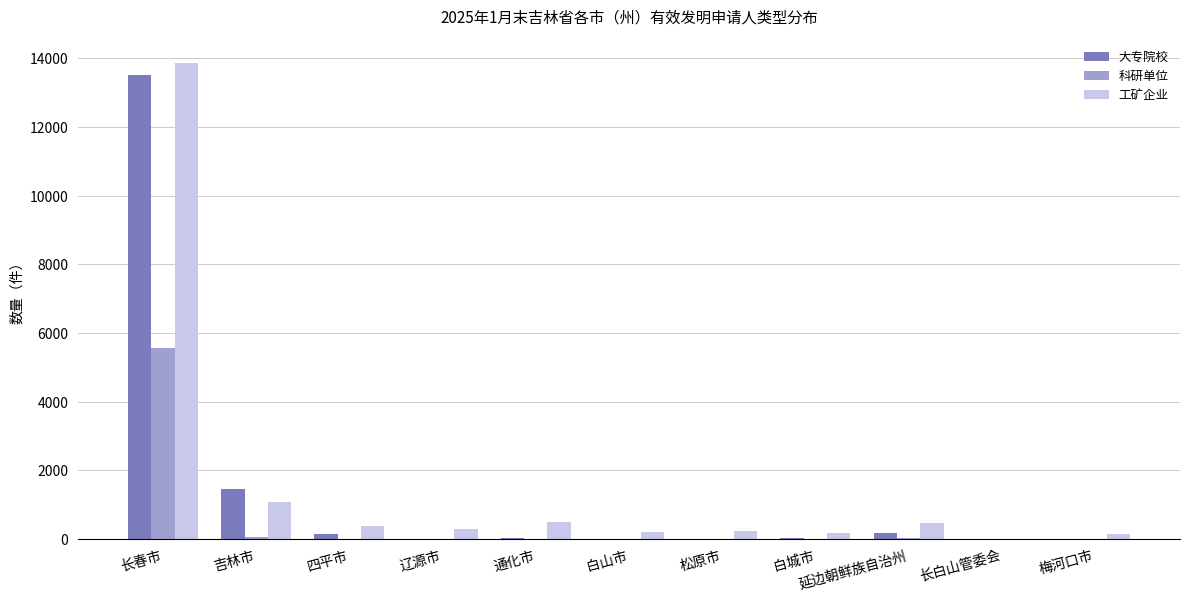

At which label does 工矿企业 first exceed 291?

长春市